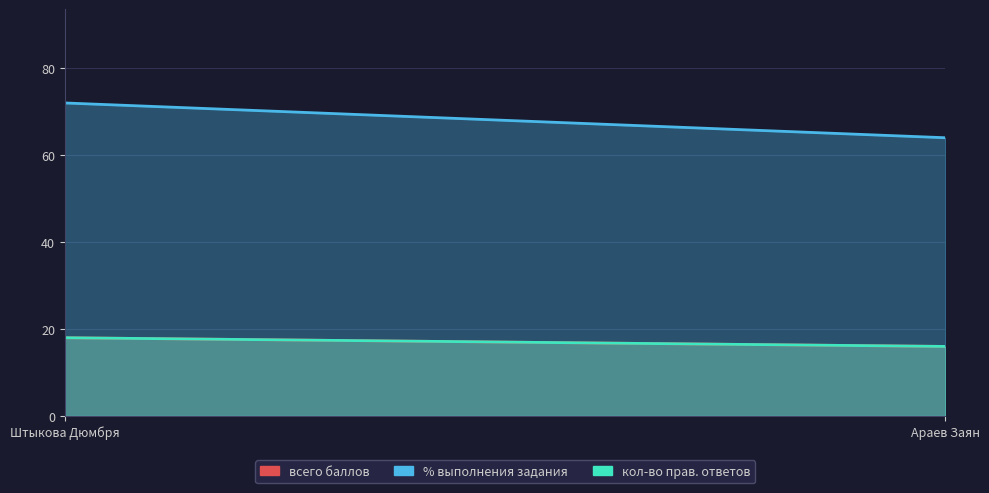

Rank the series by their maximum value, from lowest to highest.

всего баллов, кол-во прав. ответов, % выполнения задания